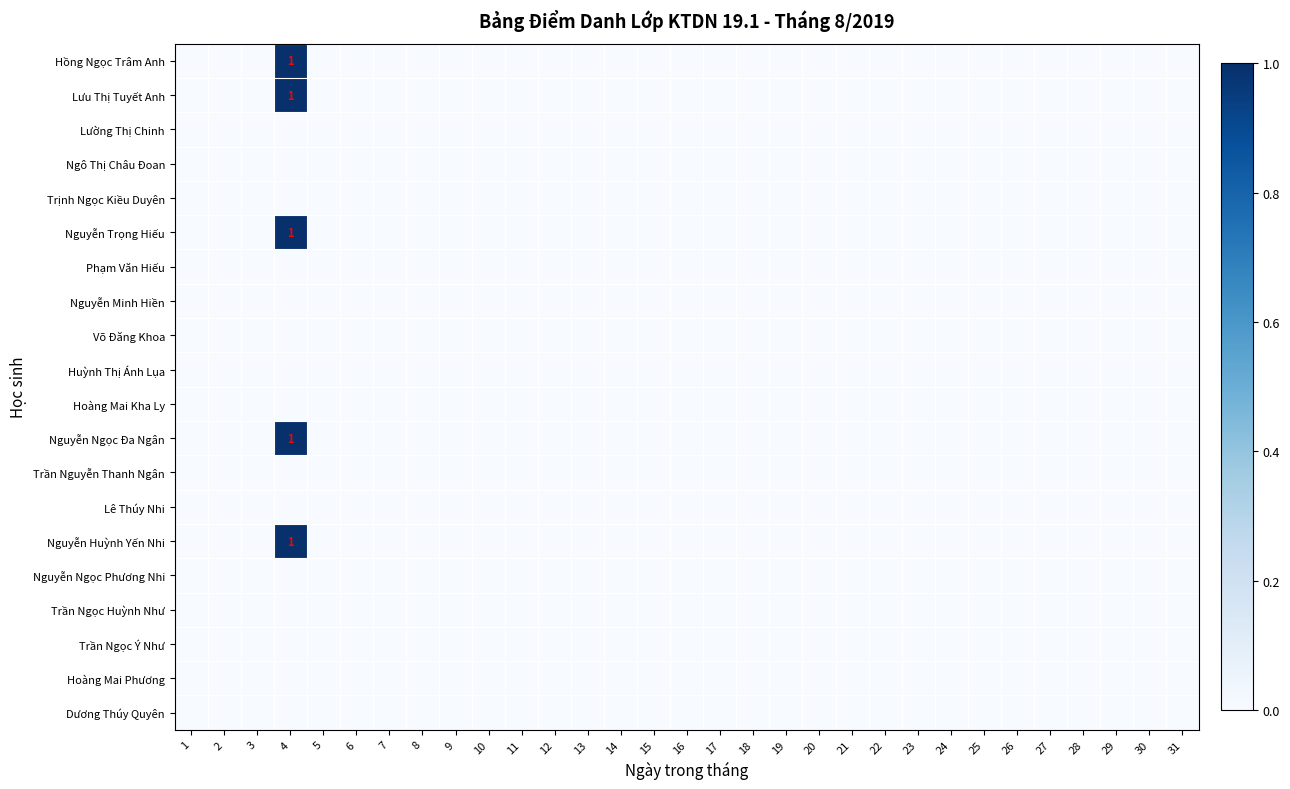

At which category is the sum across all series the highest?

4